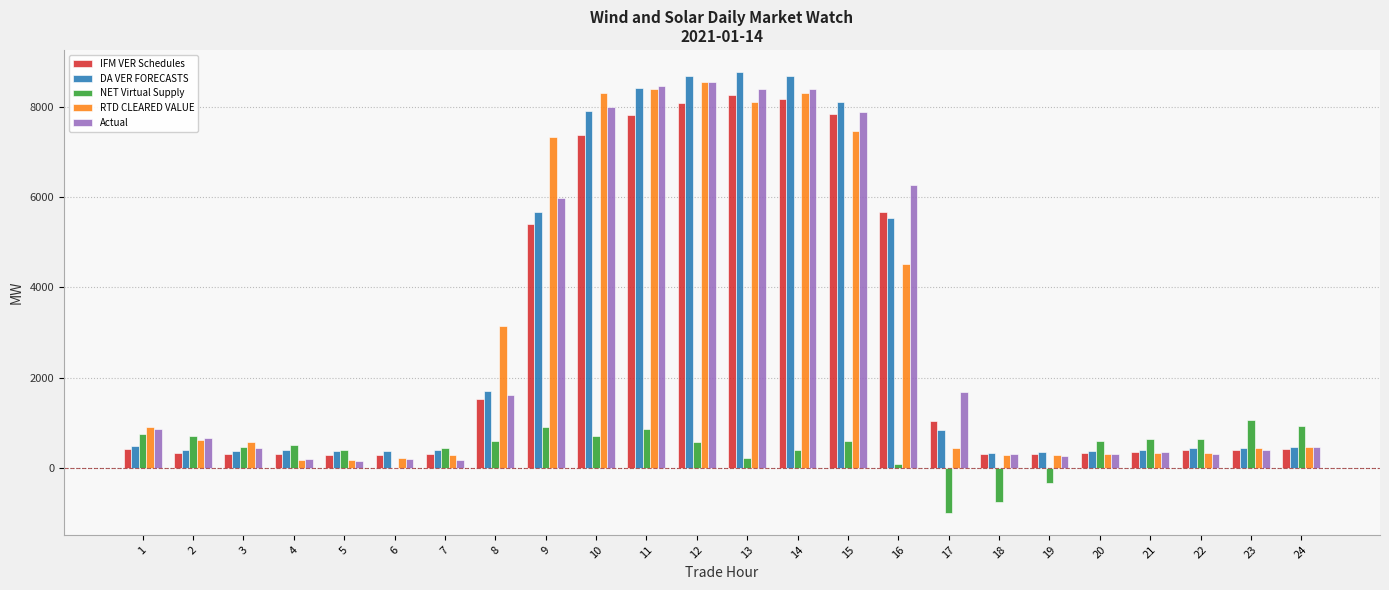

True or false: RTD CLEARED VALUE has a value of 296.1 at 18.

True